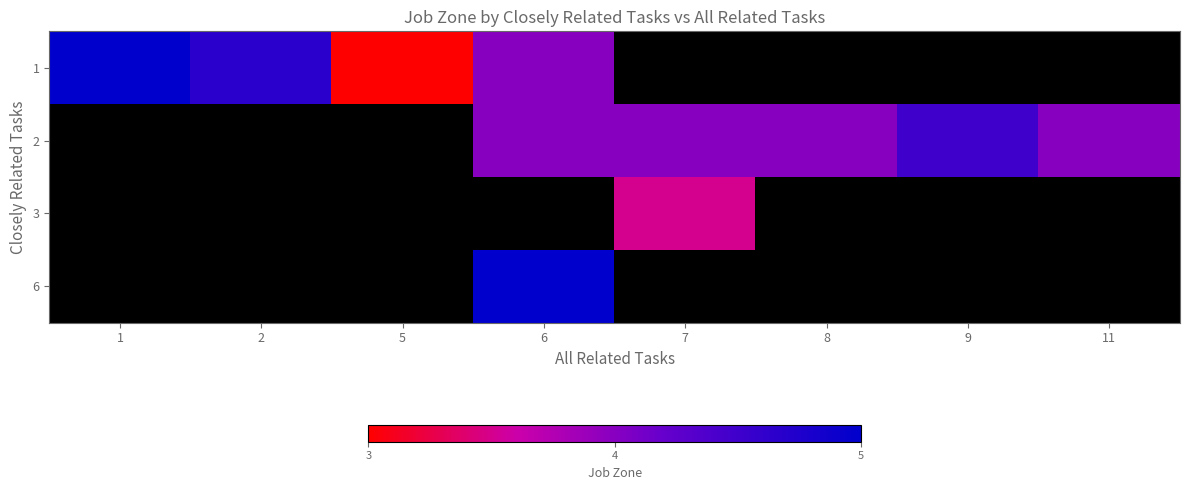

Which series has the largest range (max minus min)?

1